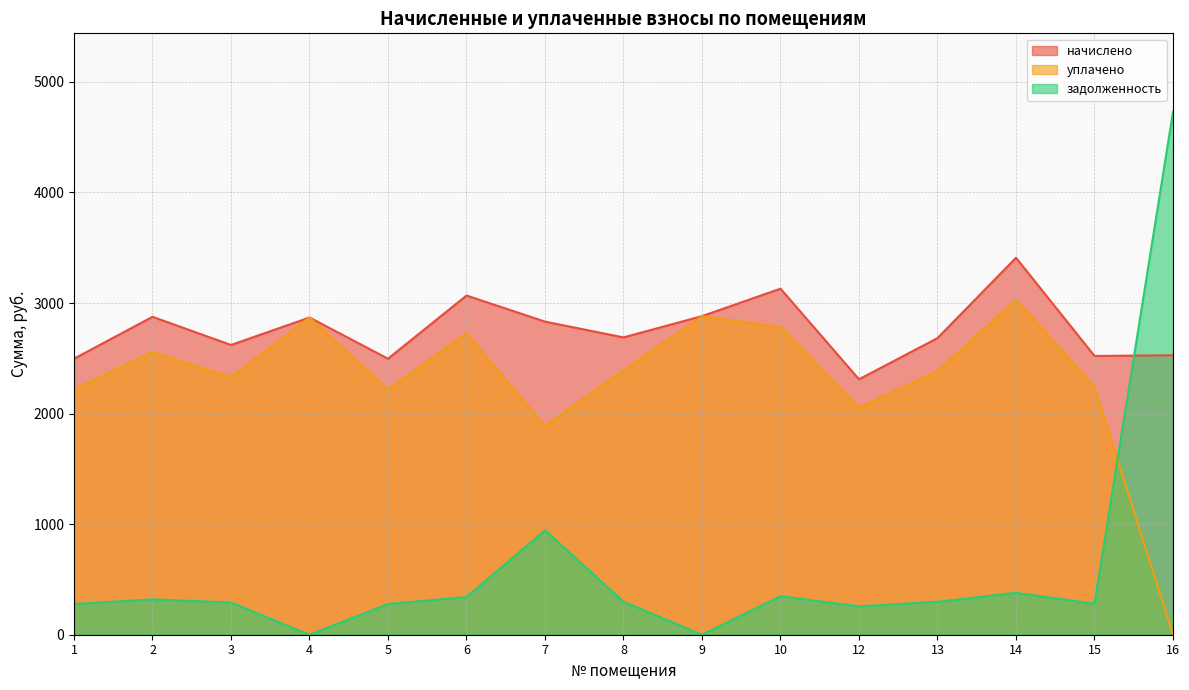

What is the value of the задолженность point at the 10th from the left?

348.1